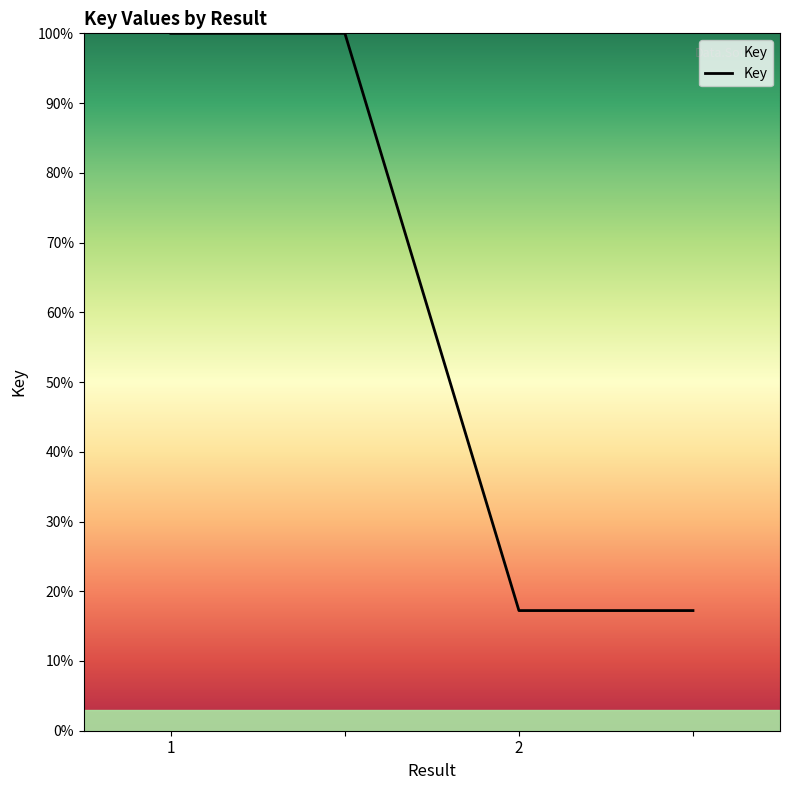

Is this an area chart (filled region under the line)?

No